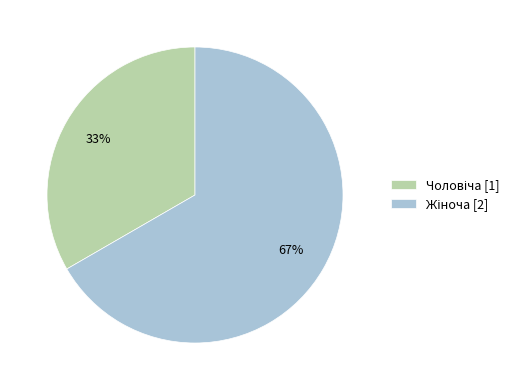

Does any single category account for the majority?

Yes